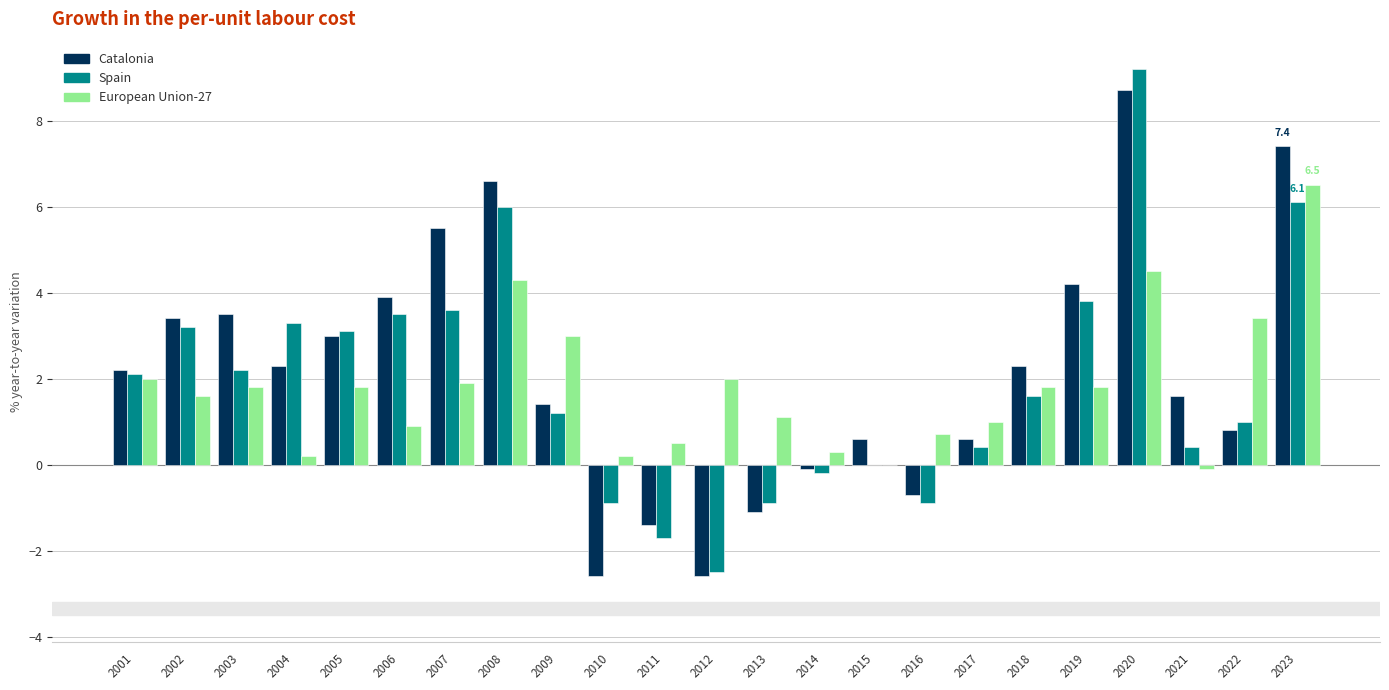

Reading right to left, extract all data points from this chart.

Catalonia: 7.4	0.8	1.6	8.7	4.2	2.3	0.6	-0.7	0.6	-0.1	-1.1	-2.6	-1.4	-2.6	1.4	6.6	5.5	3.9	3.0	2.3	3.5	3.4	2.2
Spain: 6.1	1.0	0.4	9.2	3.8	1.6	0.4	-0.9	0.0	-0.2	-0.9	-2.5	-1.7	-0.9	1.2	6.0	3.6	3.5	3.1	3.3	2.2	3.2	2.1
European Union-27: 6.5	3.4	-0.1	4.5	1.8	1.8	1.0	0.7	0.0	0.3	1.1	2.0	0.5	0.2	3.0	4.3	1.9	0.9	1.8	0.2	1.8	1.6	2.0